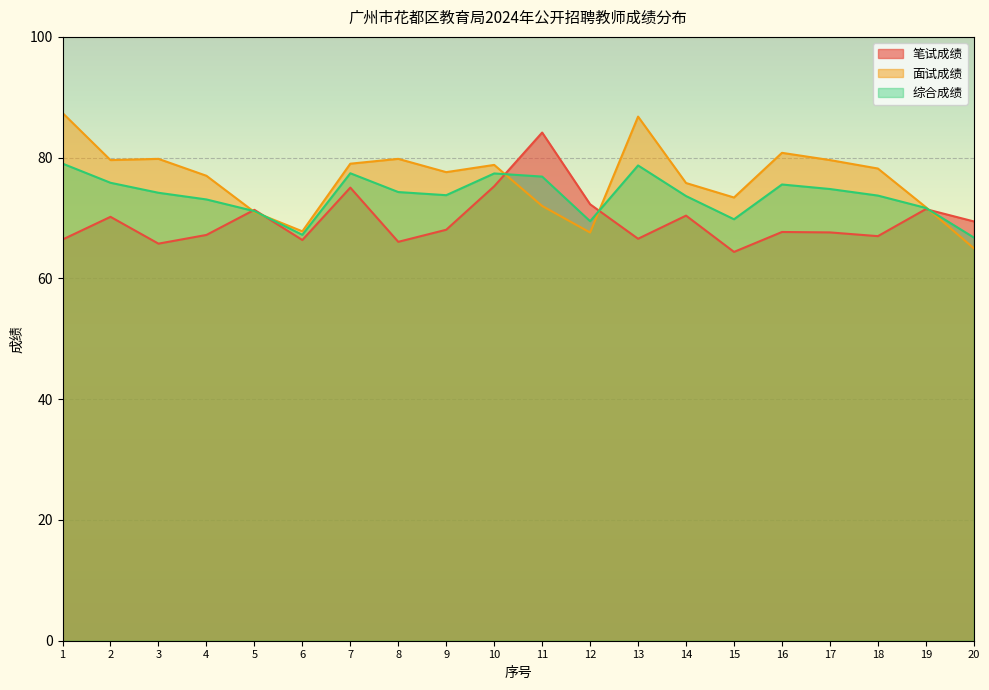

How many interior local valleys does the 综合成绩 series have?

4